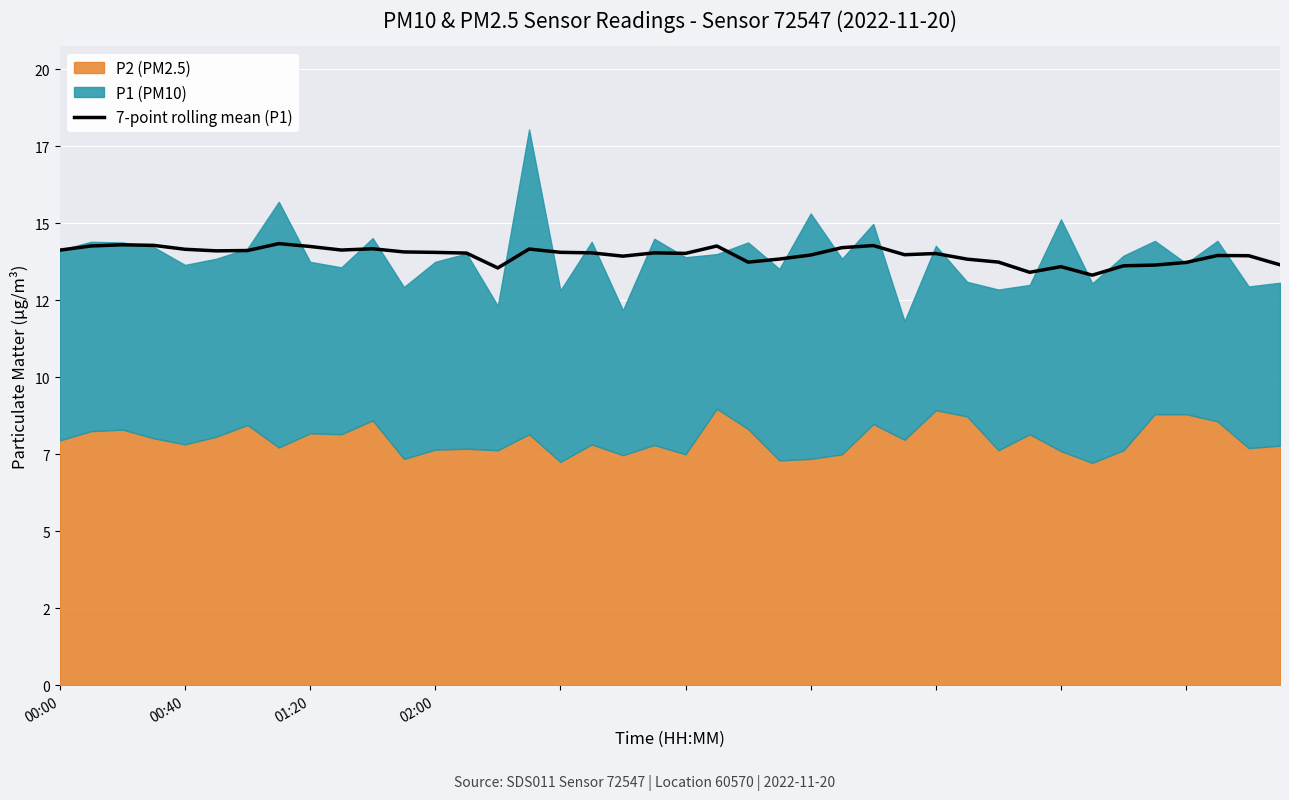

How many data points does each series have?

40